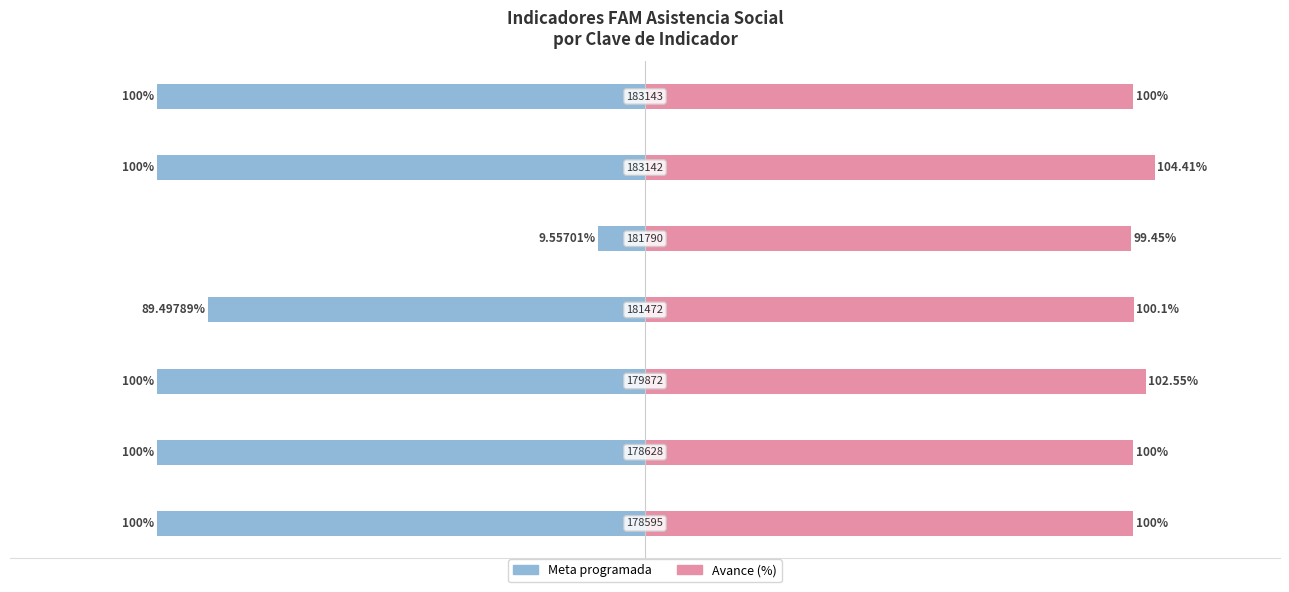

Reading left to right, extract all data points from this chart.

Meta programada: -100.0	-100.0	-100.0	-89.5	-9.6	-100.0	-100.0
Avance (%): 100.0	100.0	102.5	100.1	99.5	104.4	100.0